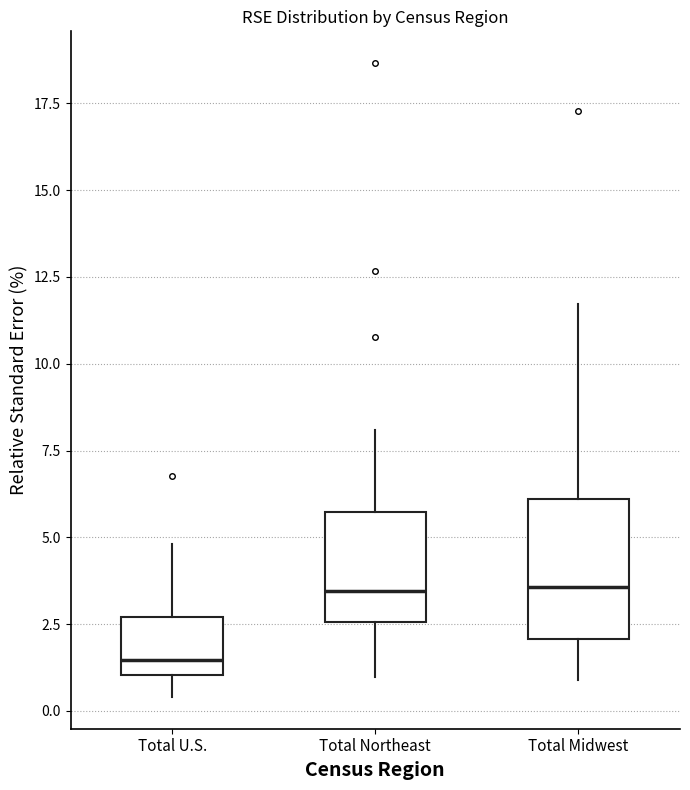

Which box is the tallest, from its lower edge to its upper edge?

Total Midwest